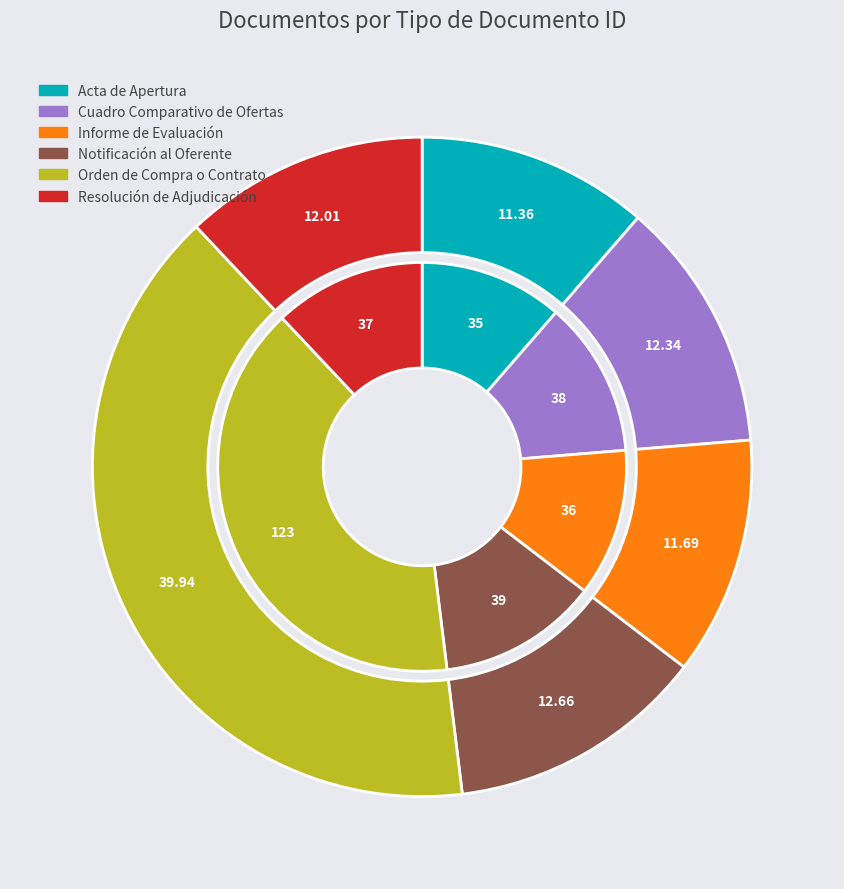

Is Cuadro Comparativo de Ofertas the majority of the pie?

No